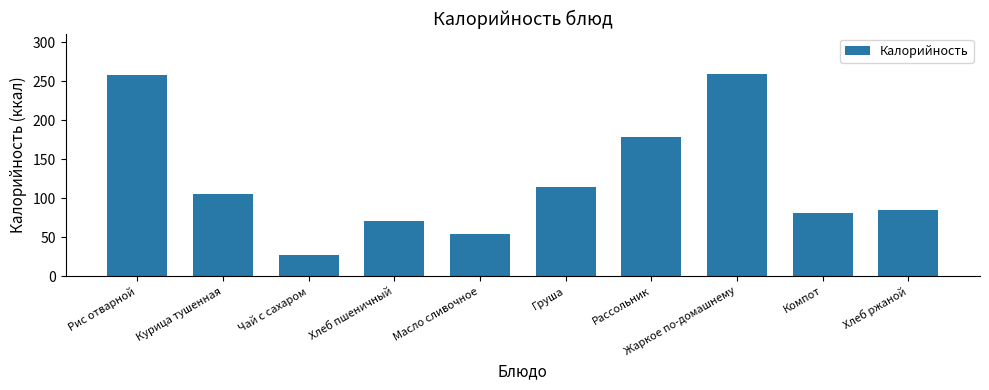

What is the sum of the values at Груша and Хлеб пшеничный?

185.0